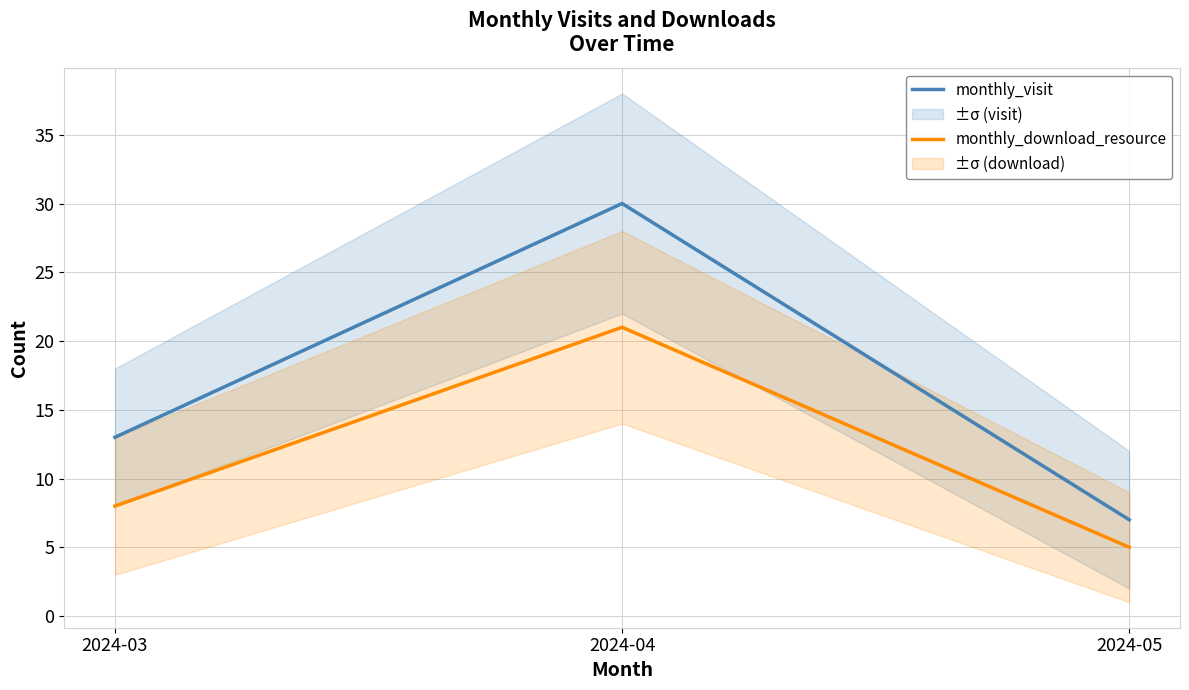

How many values in the monthly_visit series exceed 13?

1